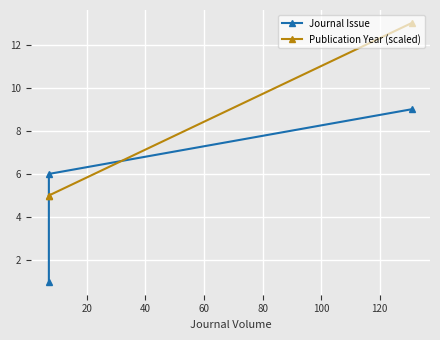

How many values in the Journal Issue series exceed 6?

1